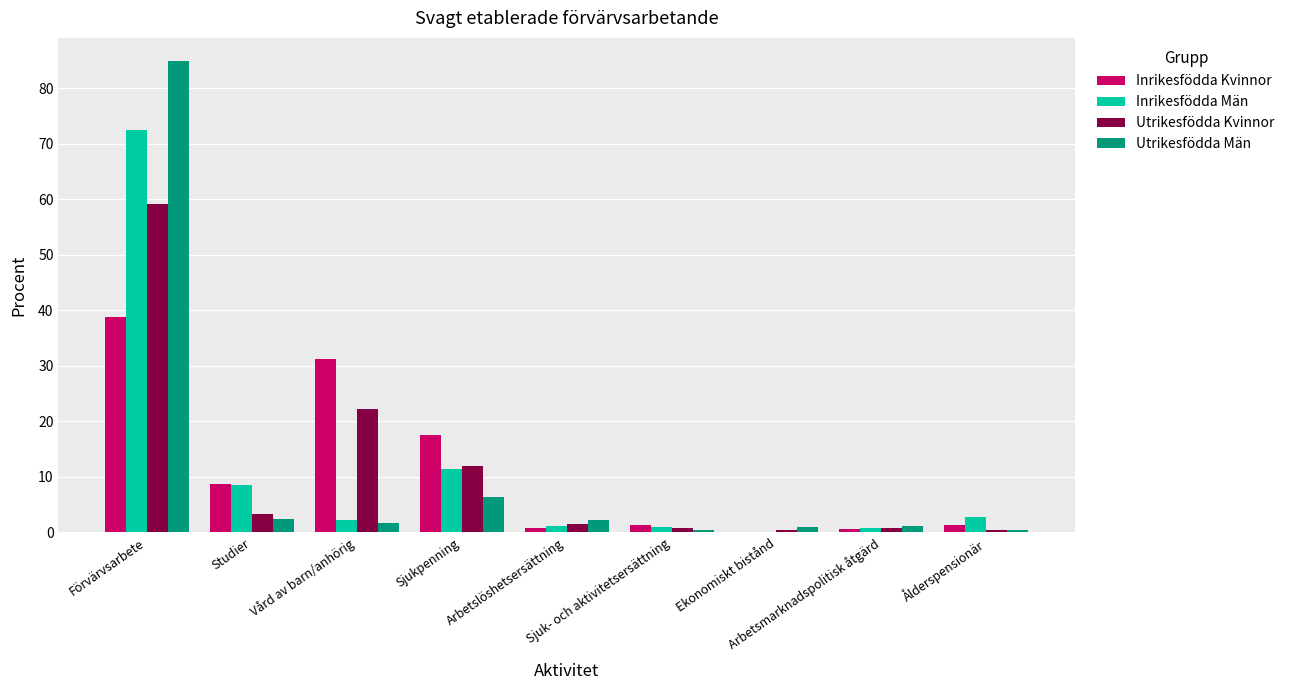

What is the maximum value for Inrikesfödda Kvinnor?

38.8